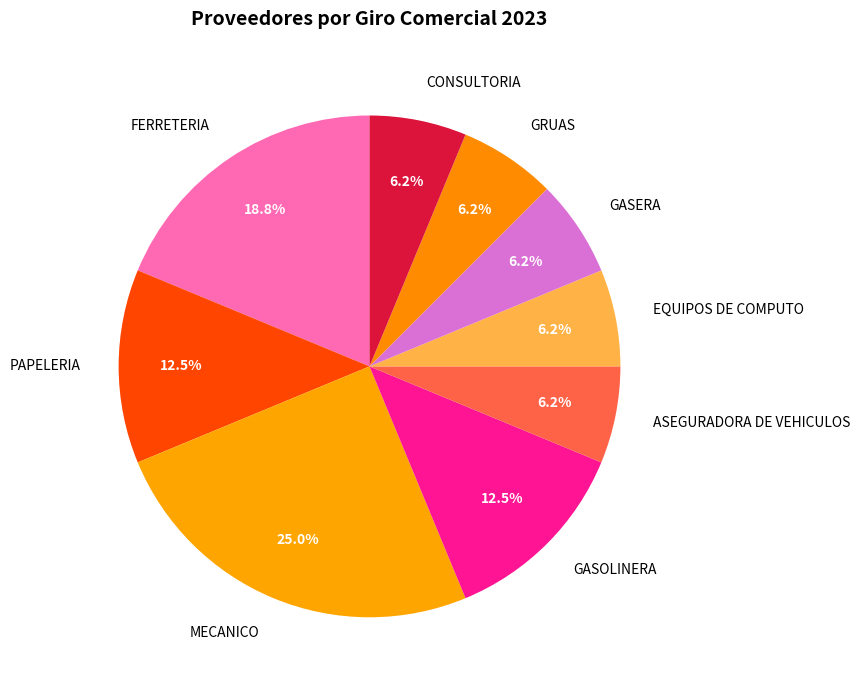

Count the number of slices in the pie.

9